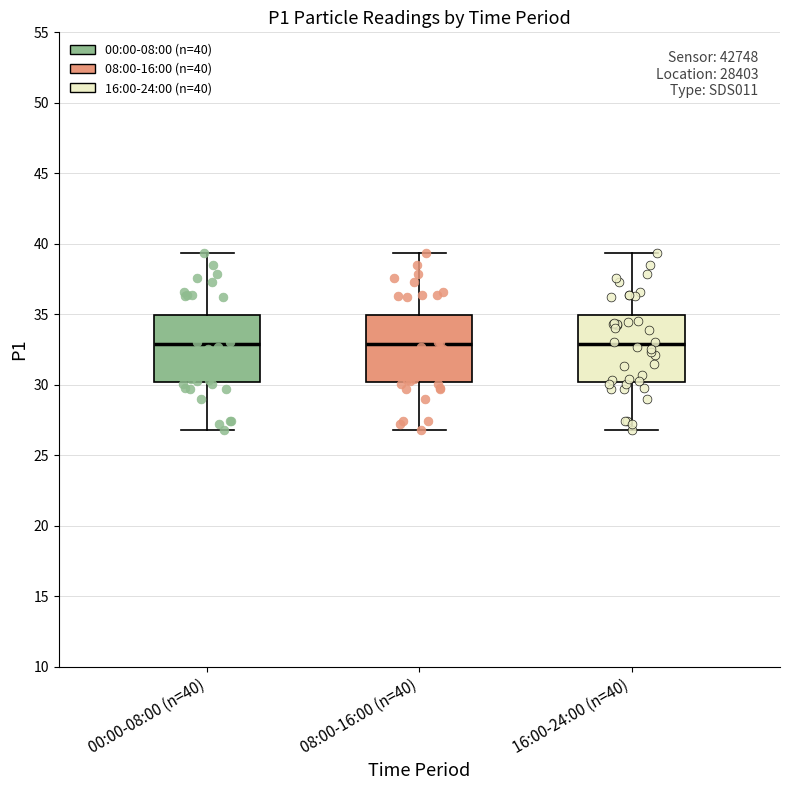

Where does the median line of the box for 00:00-08:00 (n=40) sit on the y-axis? The values are not printed on the chart, so give them approximately, as read against the axis.

33.0